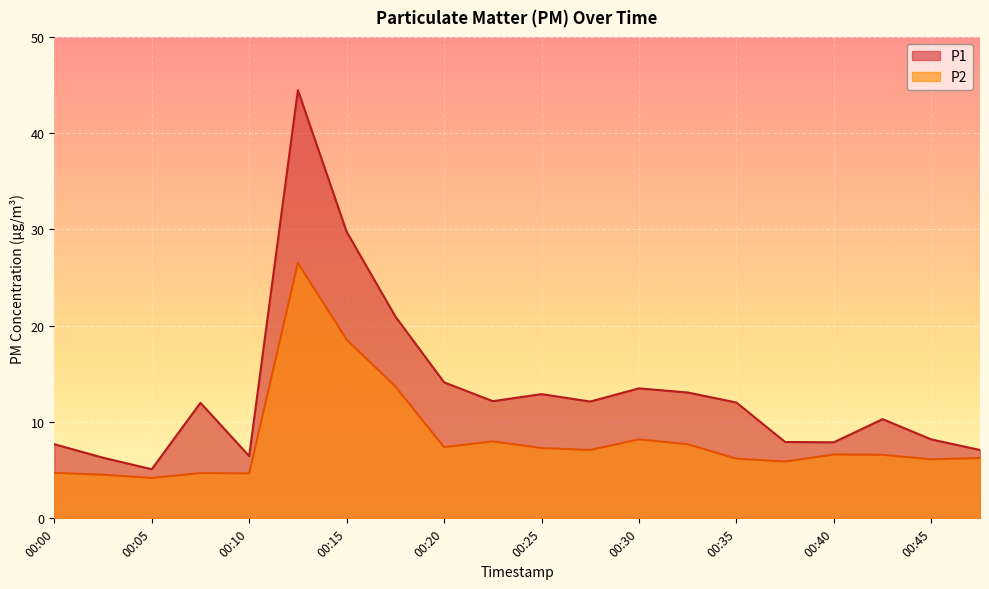

What is the value of the P1 point at the 18th from the left?

10.3